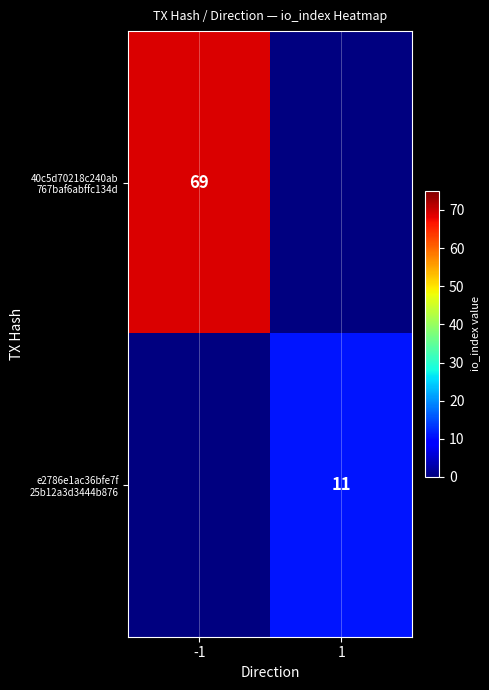

How many e2786e1ac36bfe7f 25b12a3d3444b876 values are between 0 and 11?

2